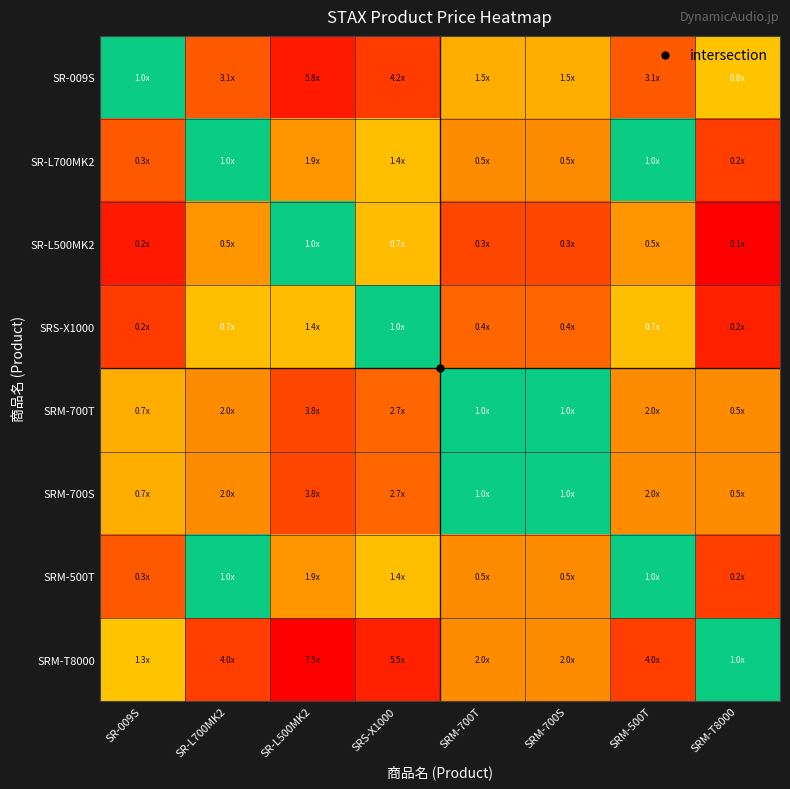

Which series has the largest total across all categories?

SRM-T8000